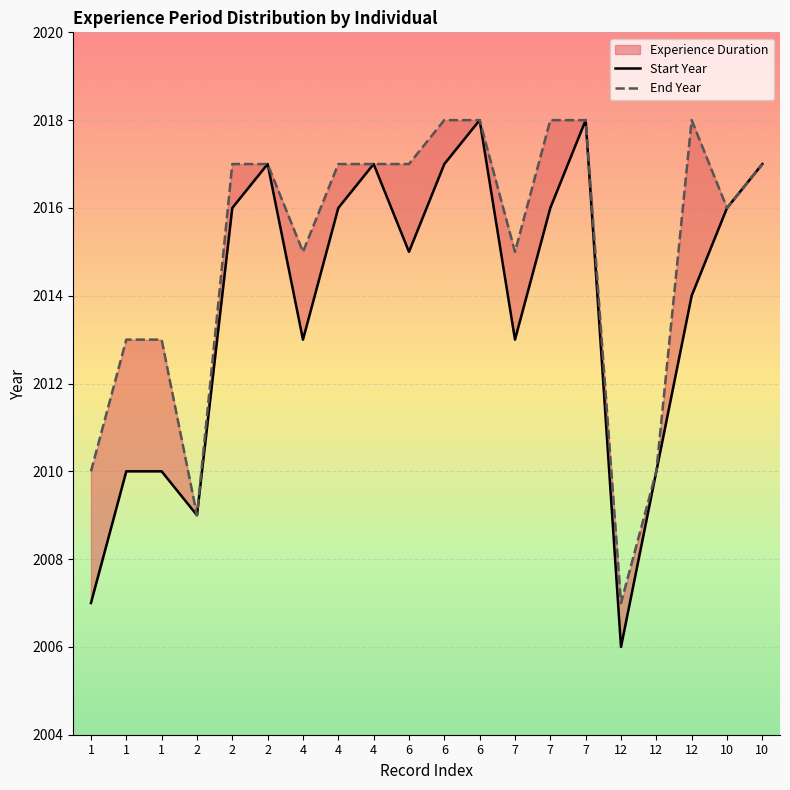

Rank the series by their maximum value, from lowest to highest.

Start Year, End Year